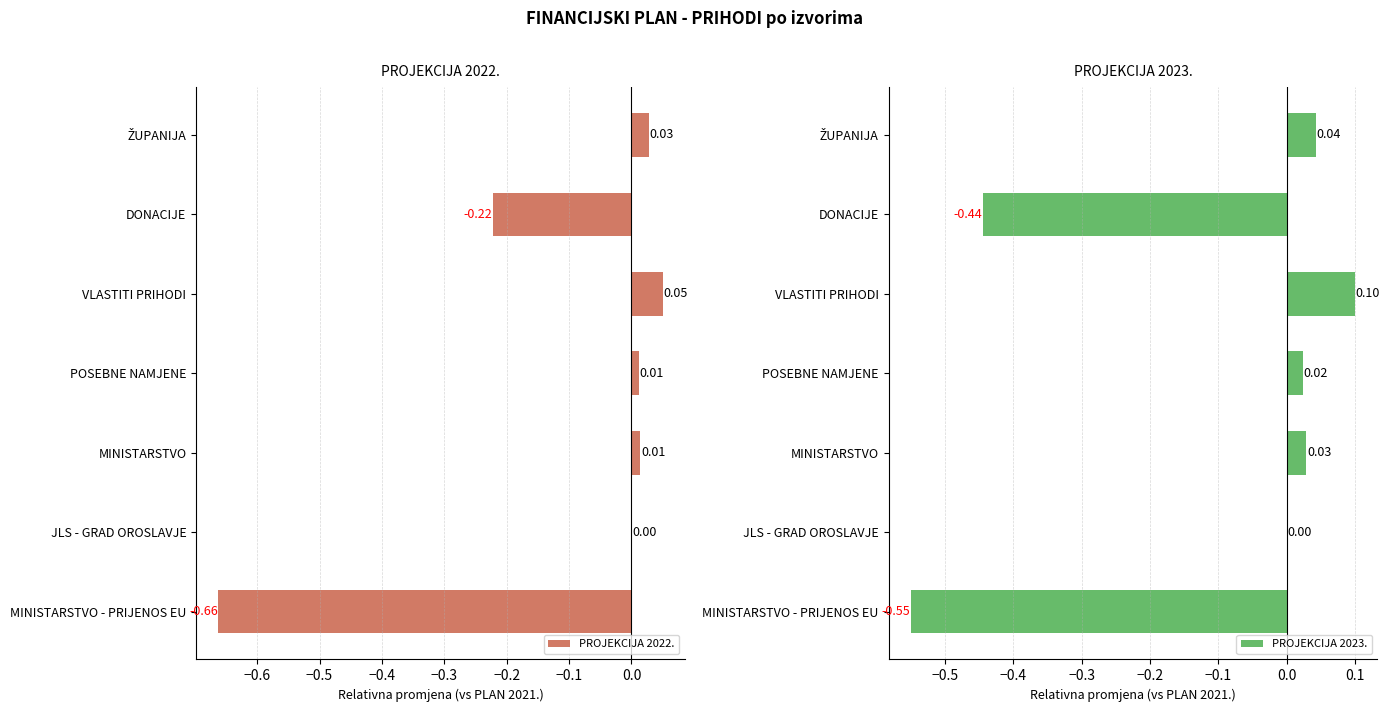

What is the difference between the second highest and minimum values in the PROJEKCIJA 2023. series?

0.6